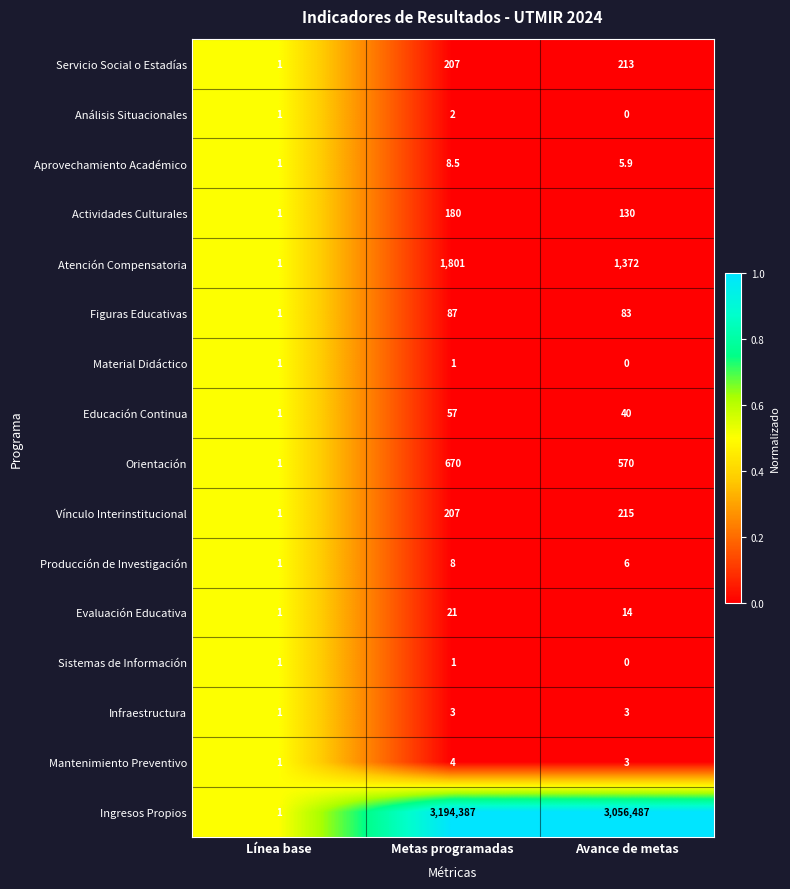

What is the total value across all series at Línea base?

16.0